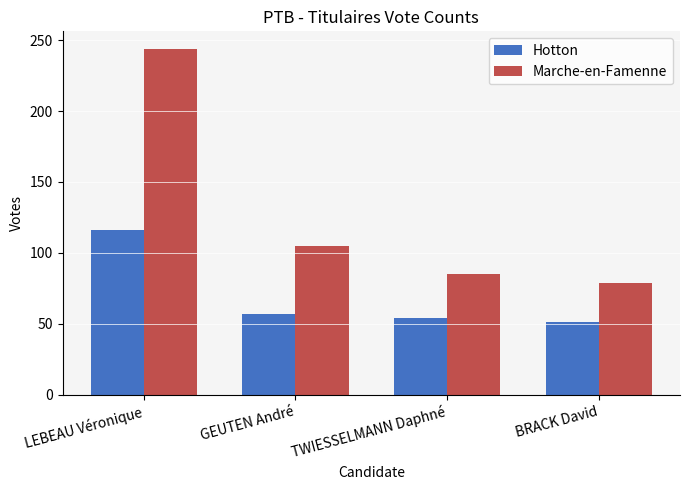

Does the chart contain any negative values?

No